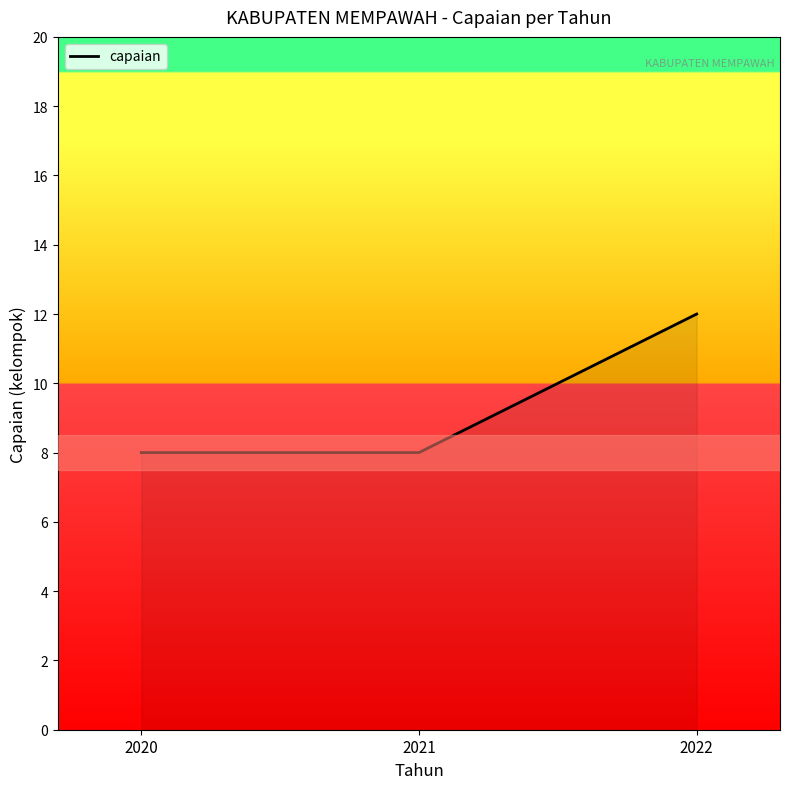

How many series are shown in this chart?

1